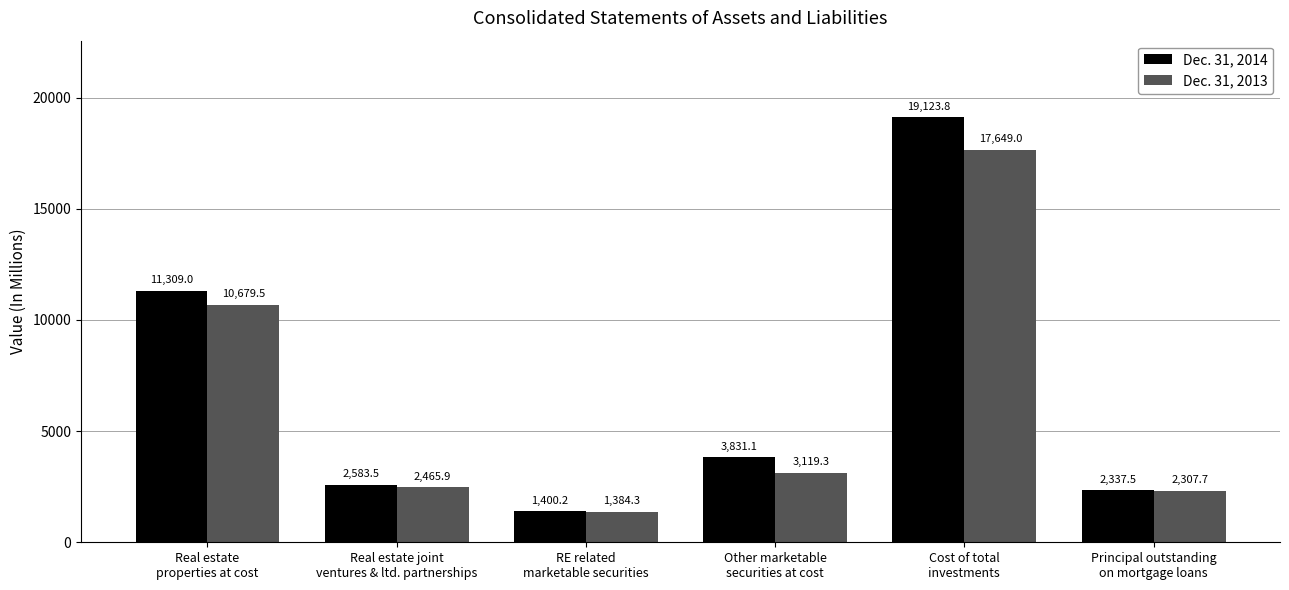

Is the value of Dec. 31, 2013 at RE related
marketable securities greater than the value of Dec. 31, 2014 at Other marketable
securities at cost?

No